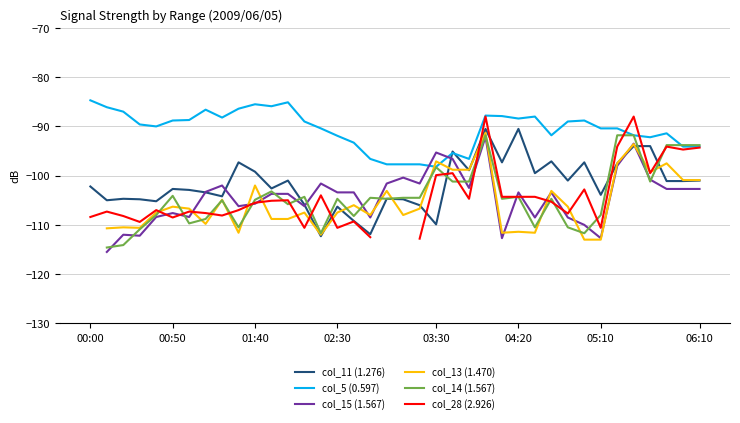

What is the difference between the maximum and minimum values in the col_5 (0.597) series?

13.5